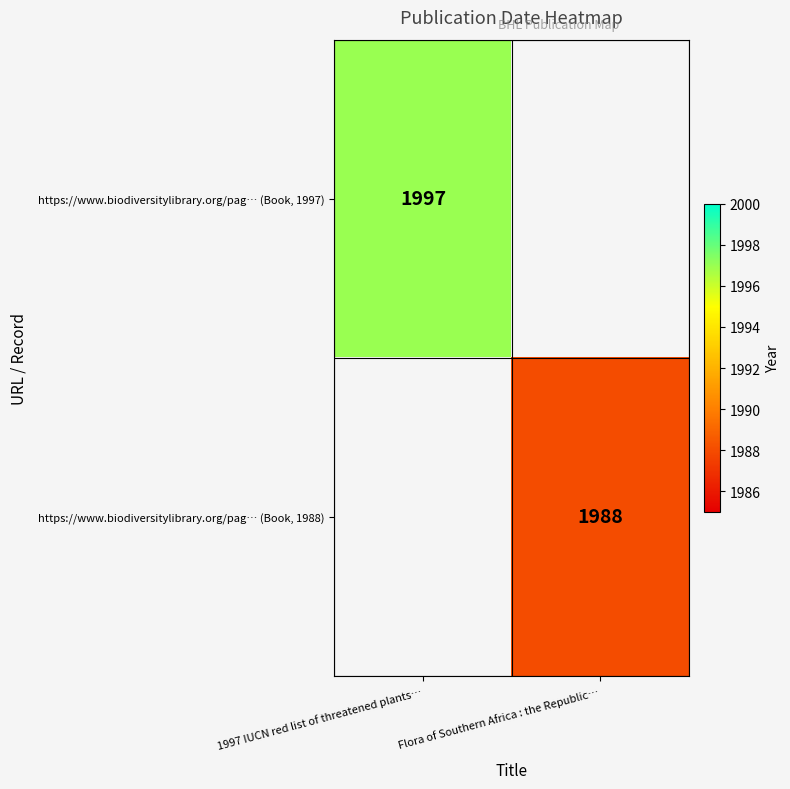

What is the greatest value displayed?

1997.0